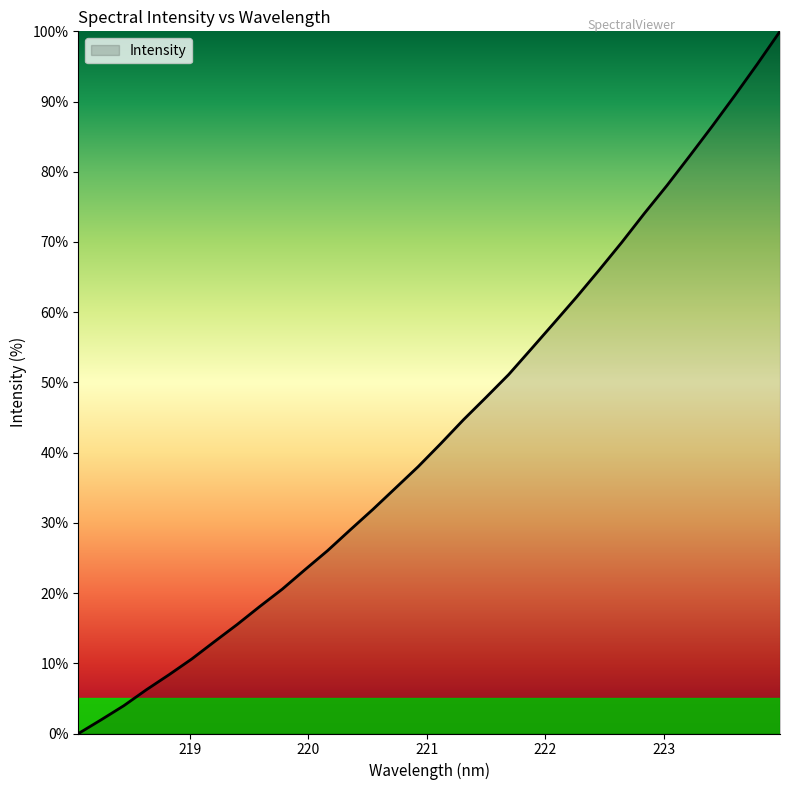

What is the greatest value displayed?

100.0